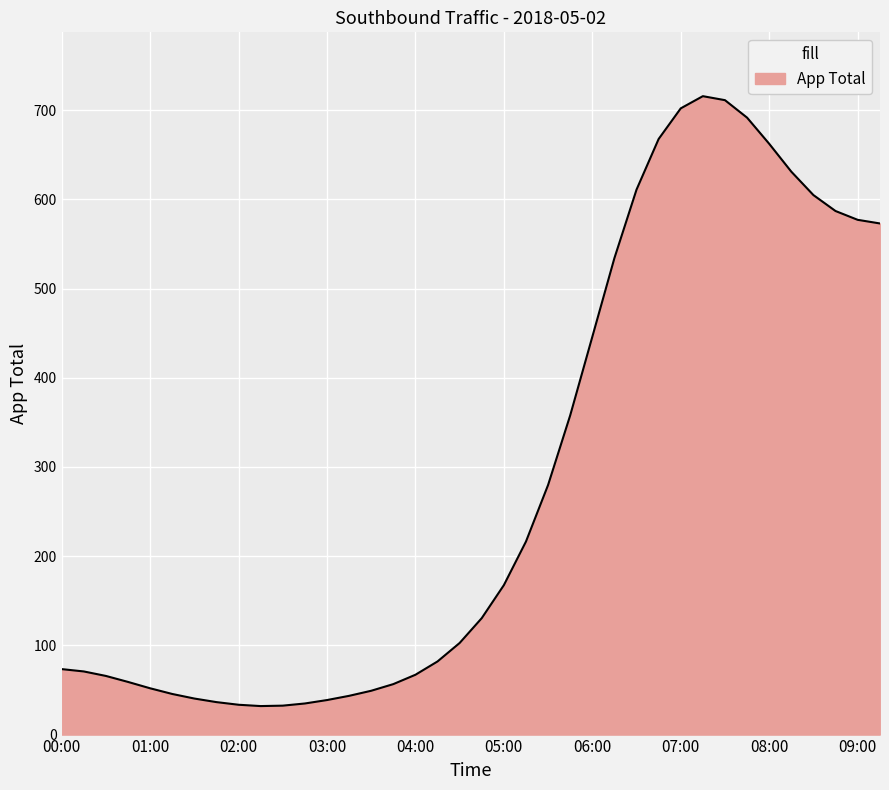

What is the maximum value shown in the chart?

715.7